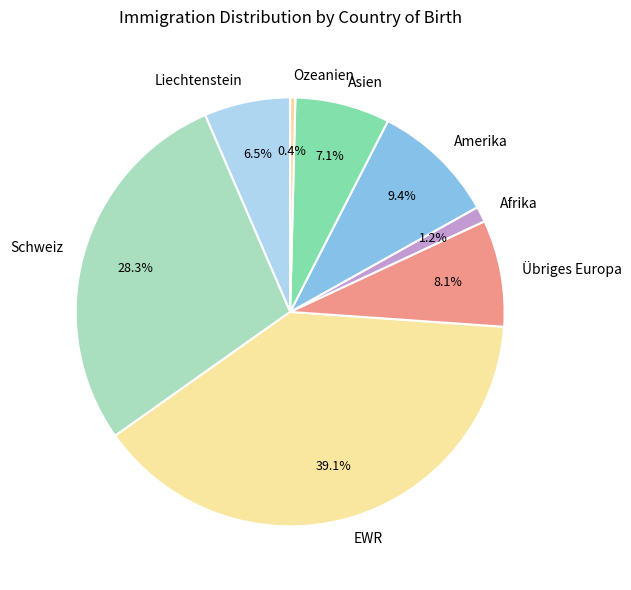

Does any single category account for the majority?

No